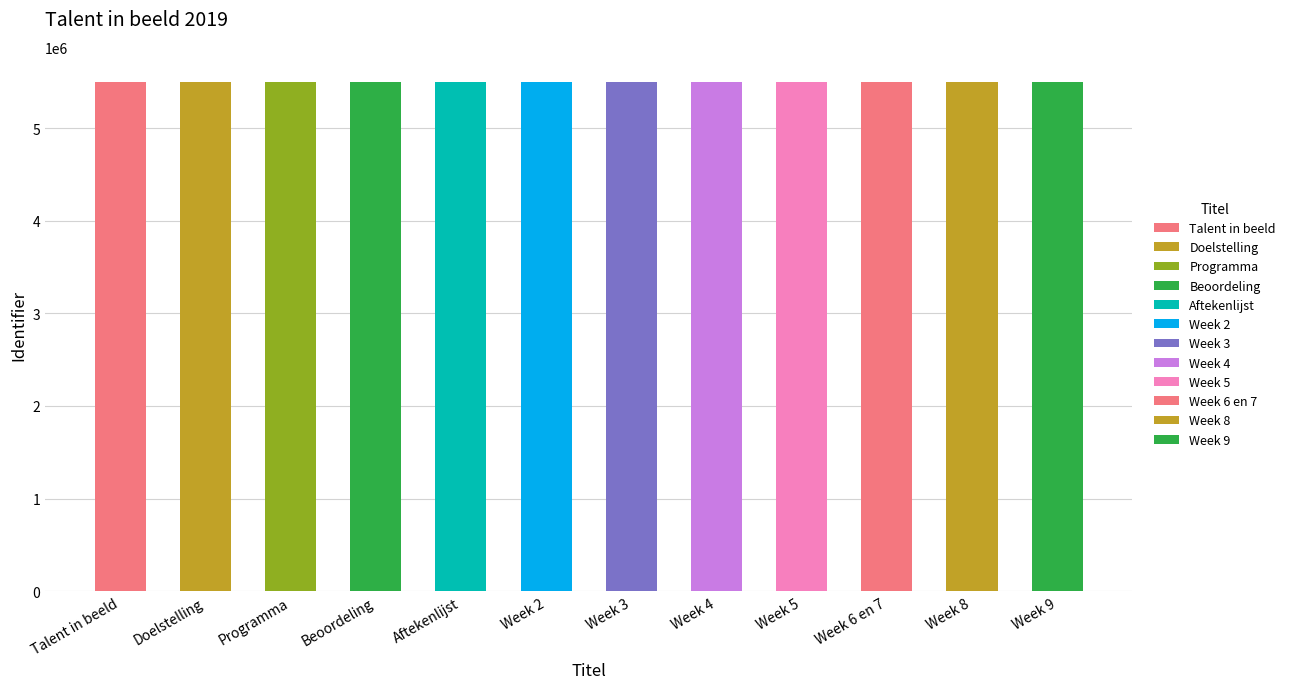

Reading left to right, transcribe all the data shown in this chart.

5495388	5495409	5495465	5495469	5495471	5495475	5495476	5495477	5495478	5495479	5495481	5495482